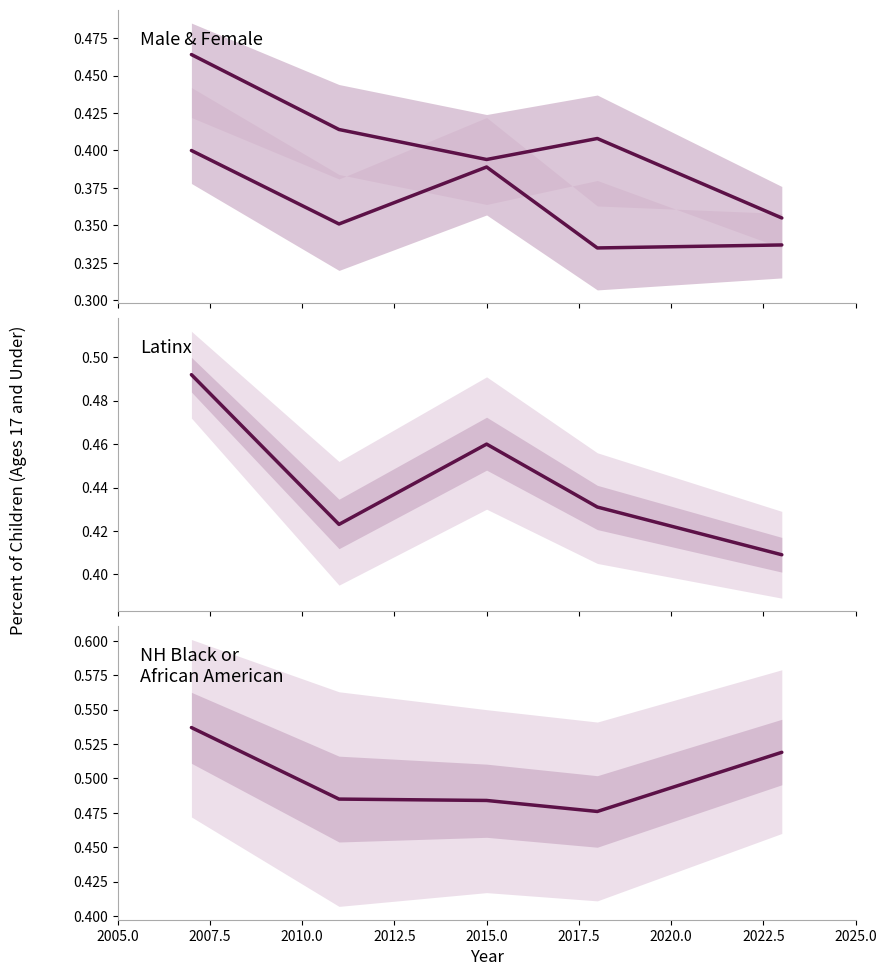

At 2012.5, list the series in order from largest to smallest.

NH Black or African American, Latinx, Male, Female